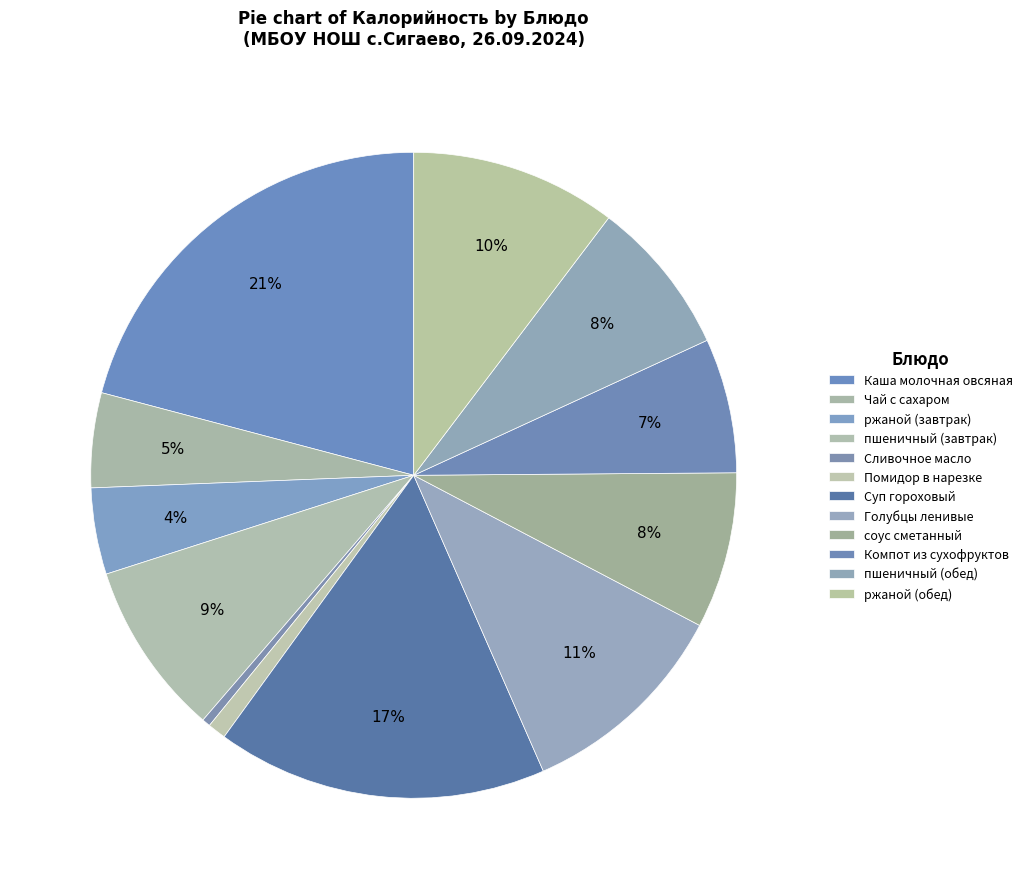

How many slices are in this pie chart?

12